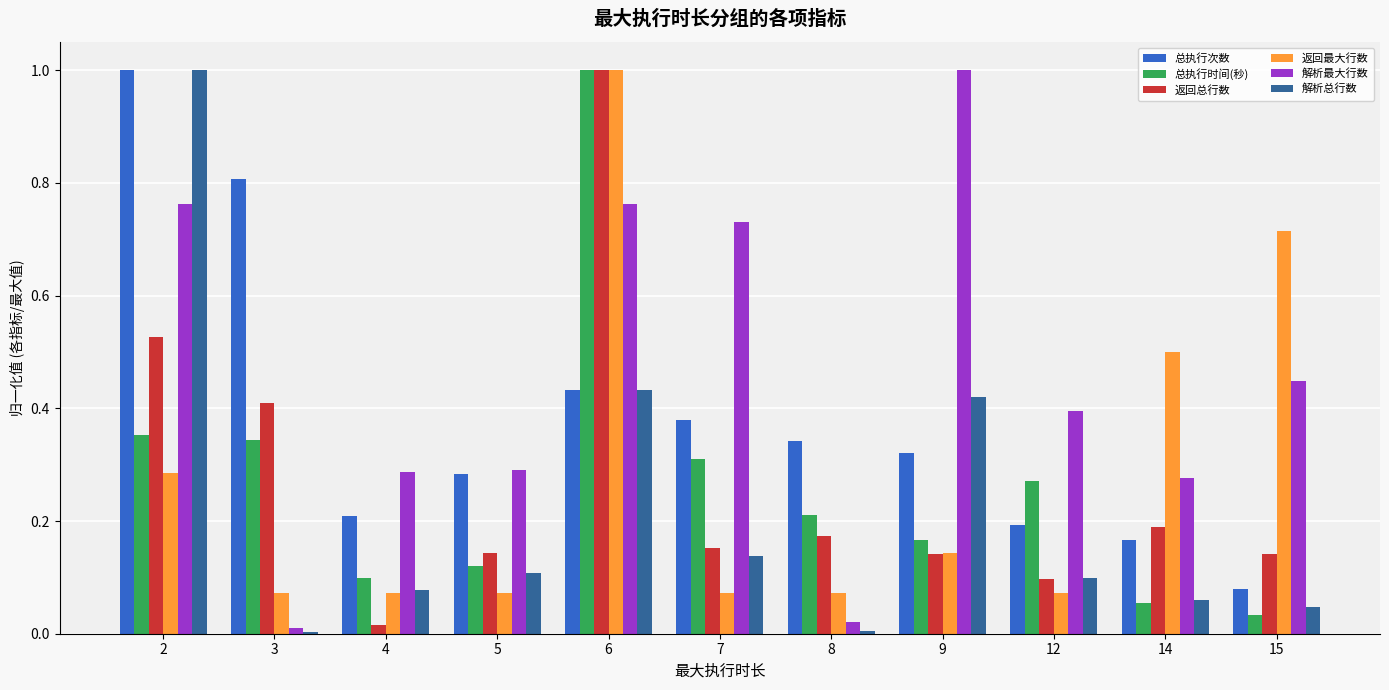

What are all the series names shown in the legend?

总执行次数, 总执行时间(秒), 返回总行数, 返回最大行数, 解析最大行数, 解析总行数